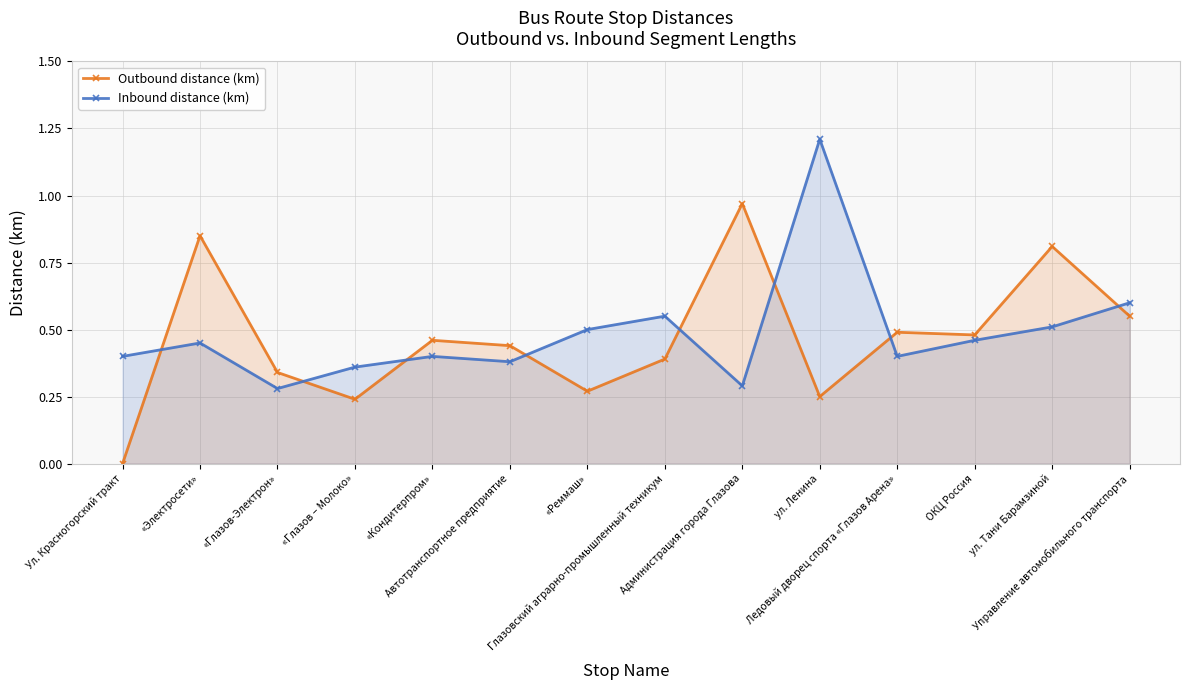

What is the sum of all Outbound distance (km) values?

6.5